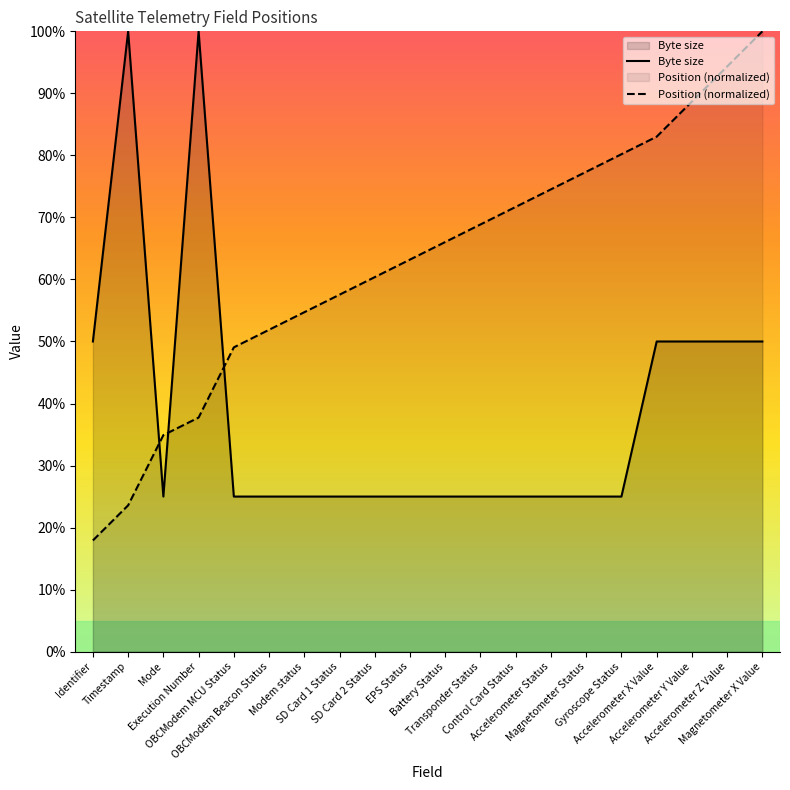

What is the sum of the Byte size values at Gyroscope Status and Execution Number?

125.0